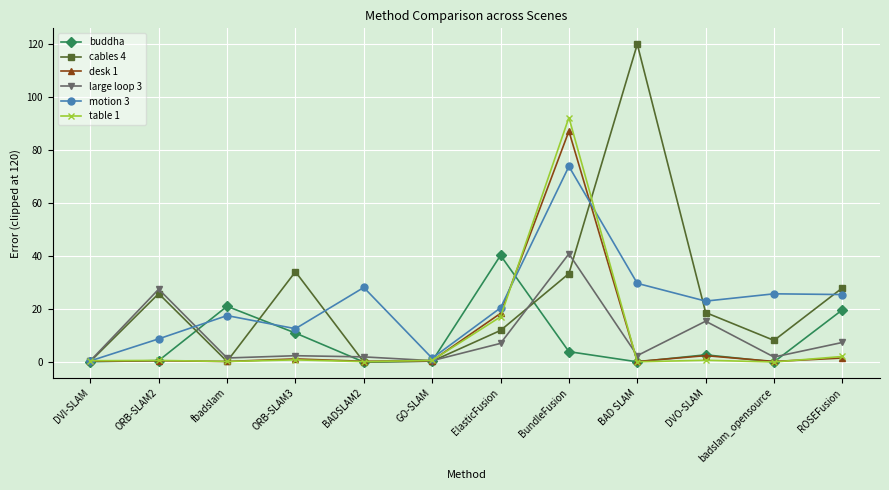

True or false: desk 1 has a value of 1.7 at ROSEFusion.

True